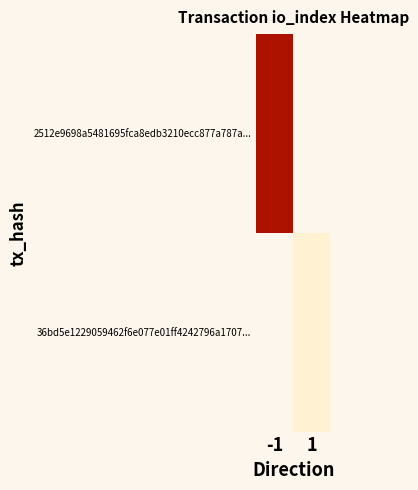

What is the smallest value displayed?

1.0